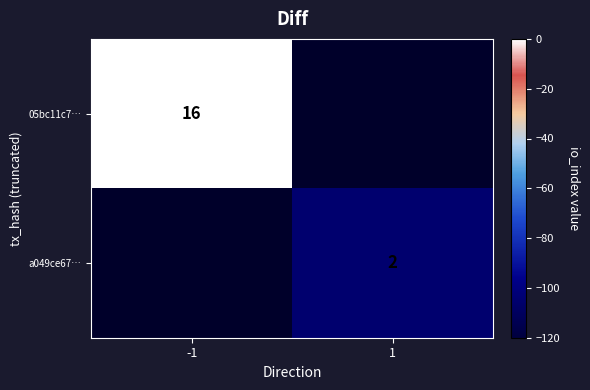

How many categories are shown in the chart?

2